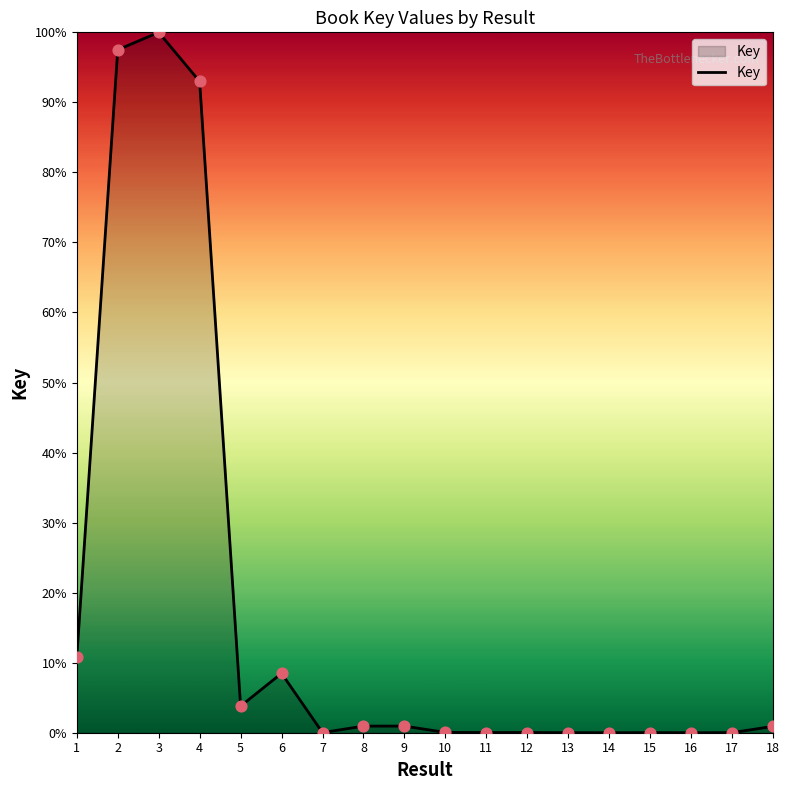

Between 6 and 12, which is larger?

6